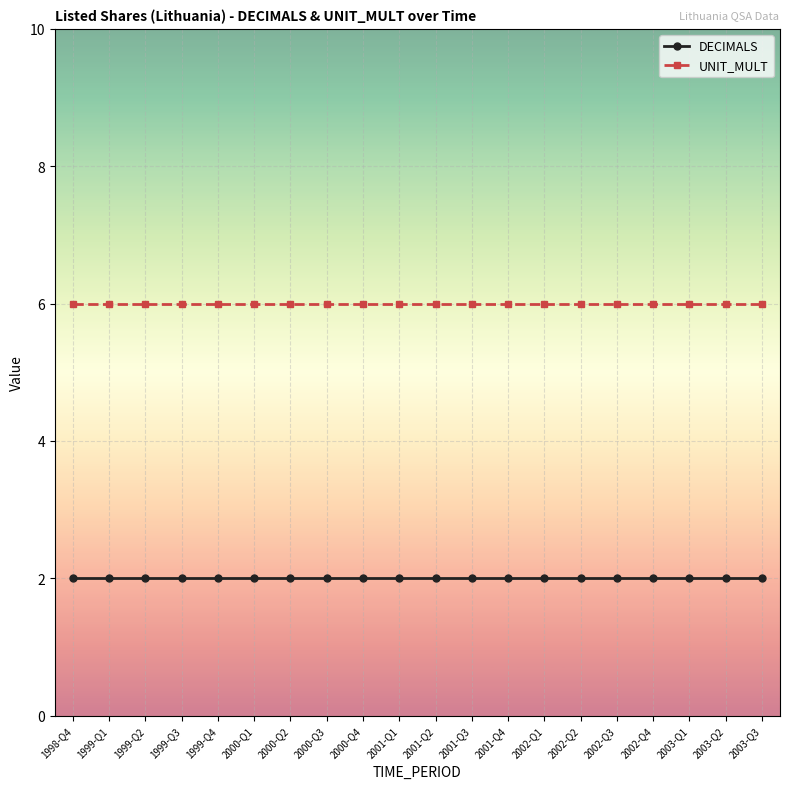

True or false: UNIT_MULT has a value of 6 at 2001-Q1.

True